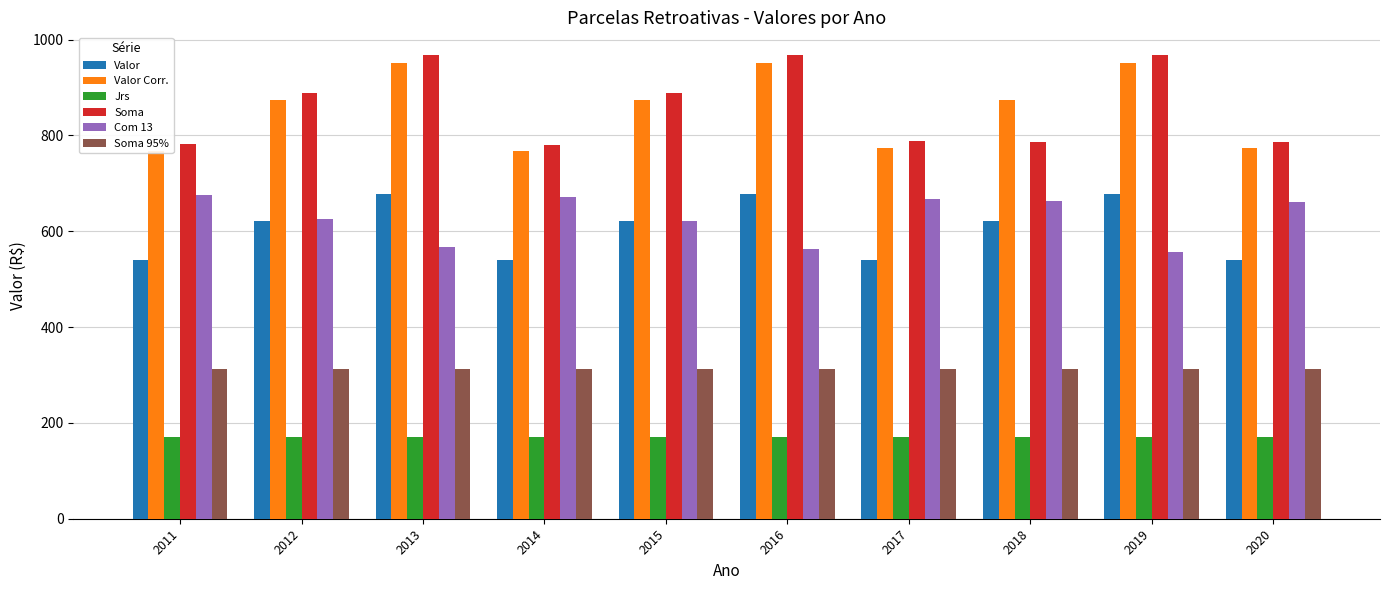

The value of Com 13 at 2018 is 664.2. True or false?

True